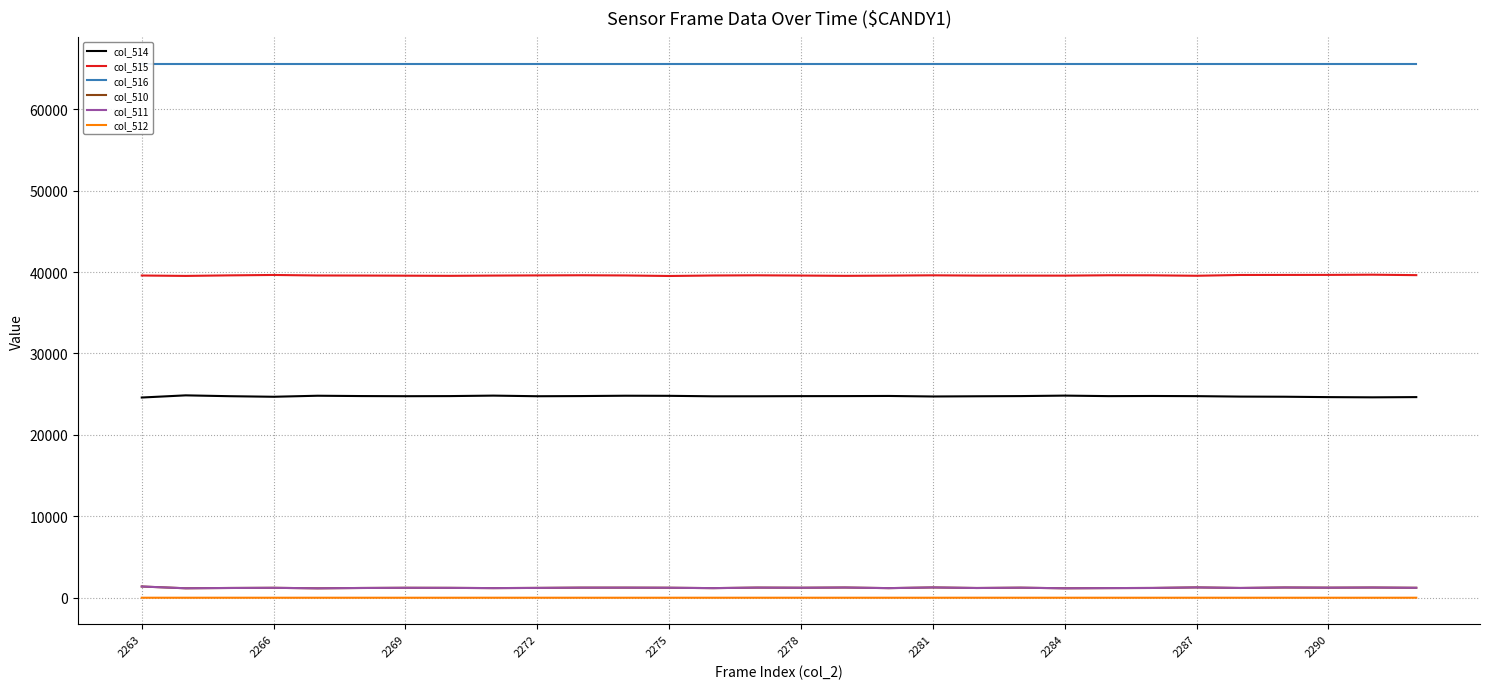

What is the difference between the second highest and second lowest values in the col_515 series?

125